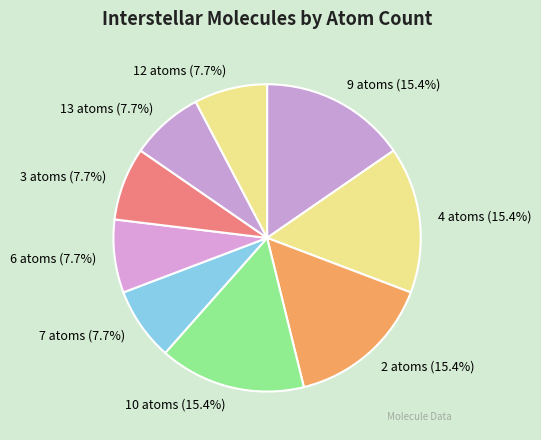

What portion of the pie excludes 4 atoms (15.4%)?

84.6%